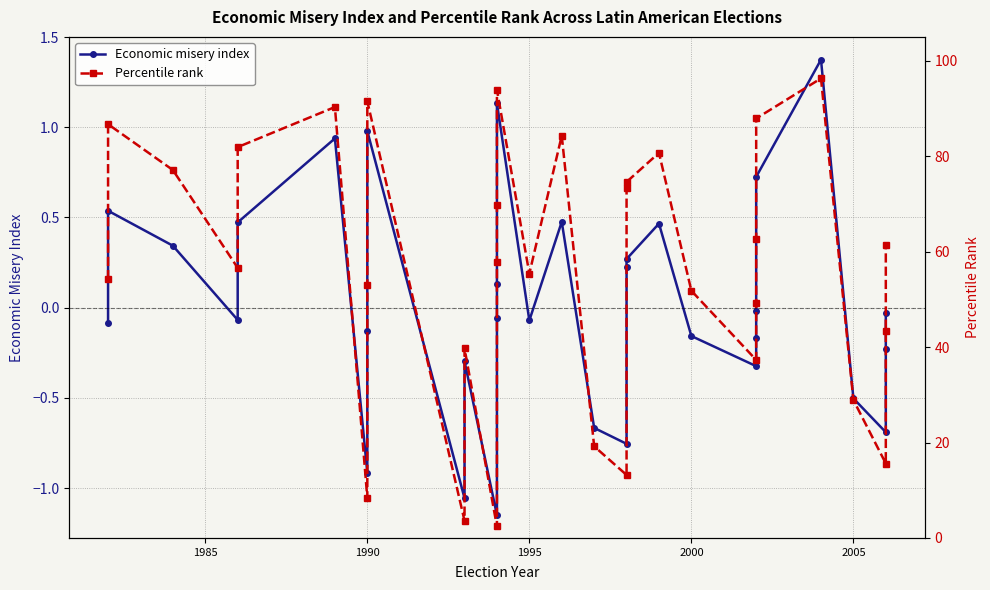

True or false: Percentile rank and Economic misery index intersect in this chart.

False